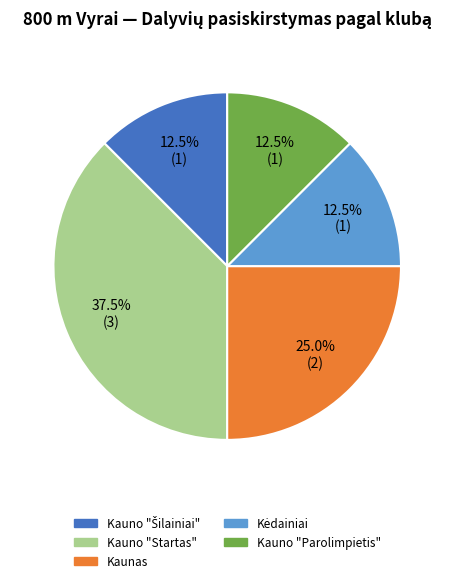

Which slice is the largest?

Kauno "Startas"